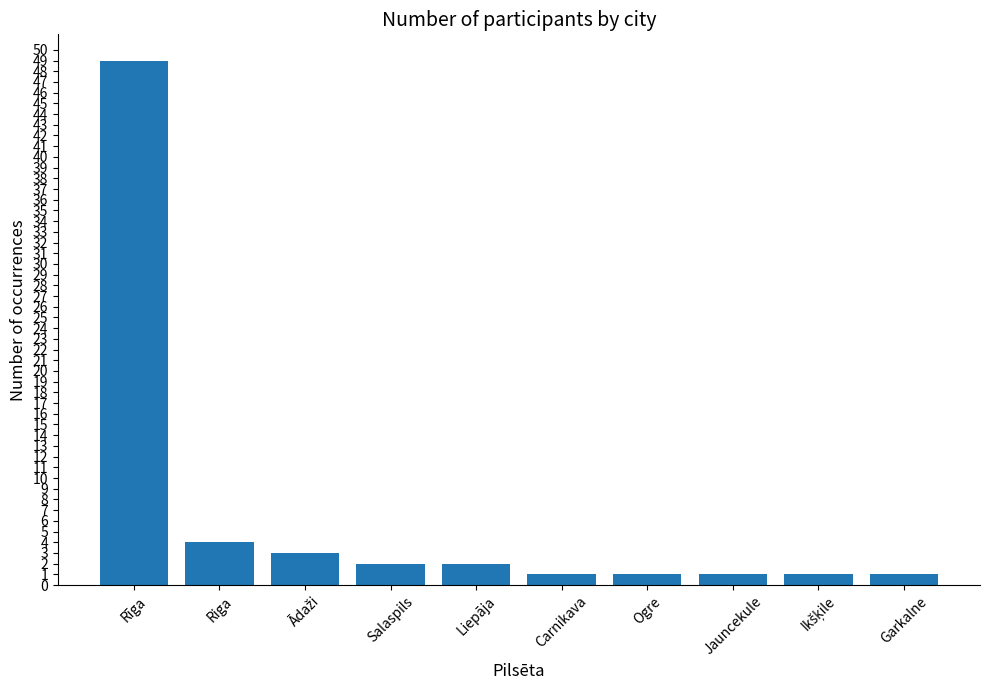

Where does the data first go above 2?

Rīga